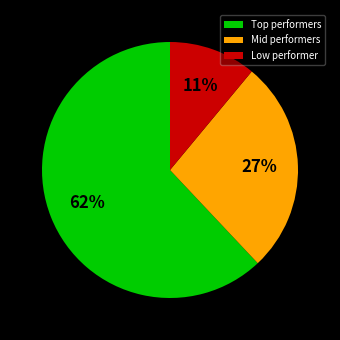

Approximately how many times larger is the value at Low performer compared to Mid performers?

0.4